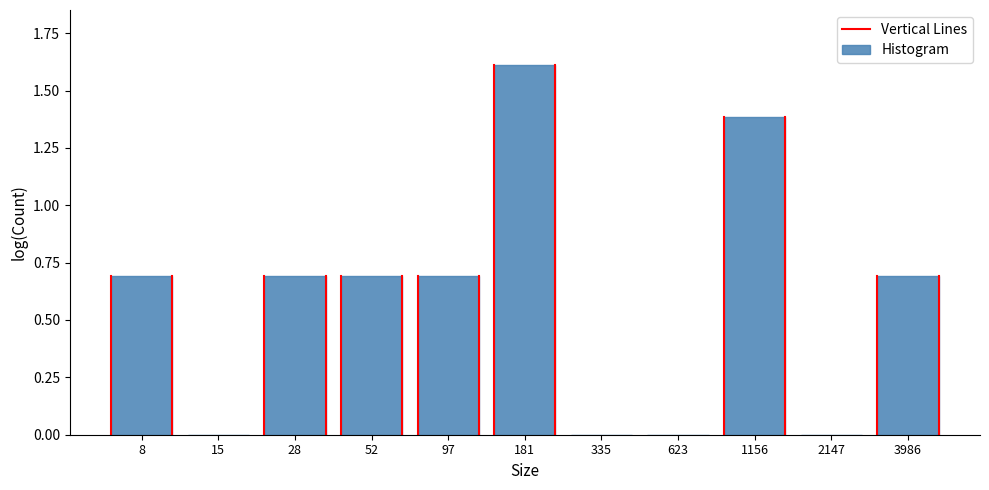

Reading left to right, what are all the values shown in this chart?

8=0.7	15=0.0	28=0.7	52=0.7	97=0.7	181=1.6	335=0.0	623=0.0	1156=1.4	2147=0.0	3986=0.7